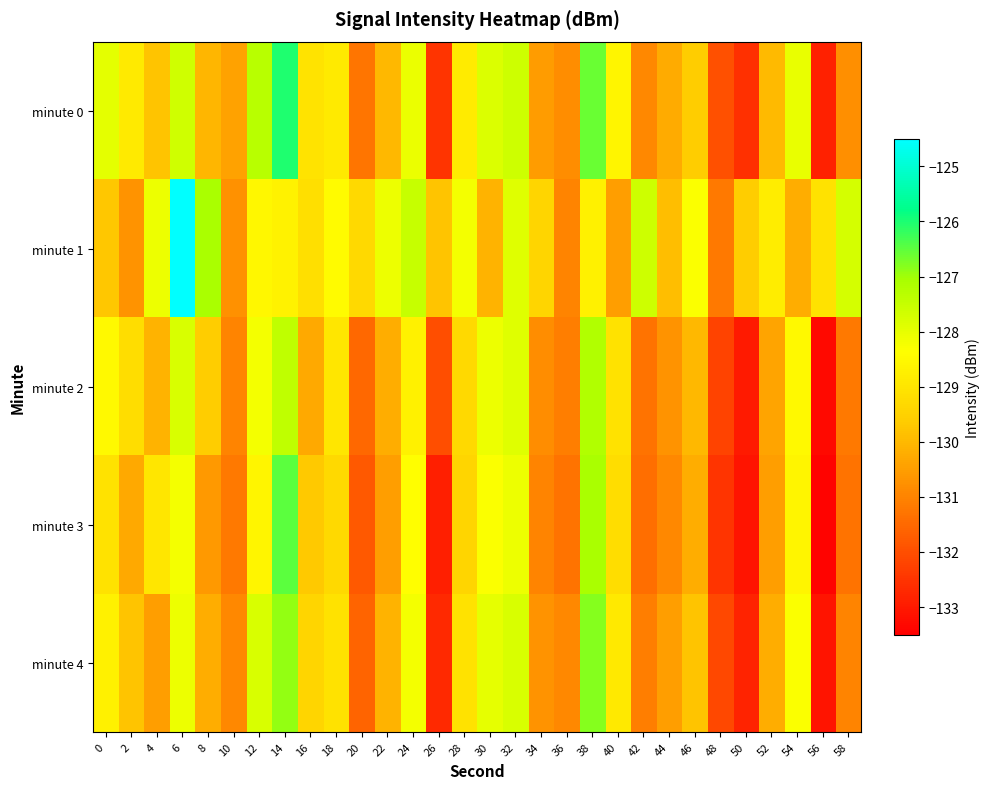

Reading left to right, list all the values displayed in this chart.

minute 0: 0=-128.0	2=-128.9	4=-129.8	6=-127.7	8=-130.0	10=-130.4	12=-127.3	14=-126.0	16=-129.1	18=-128.9	20=-131.3	22=-130.0	24=-128.1	26=-132.5	28=-128.8	30=-127.8	32=-127.6	34=-130.5	36=-130.8	38=-126.6	40=-128.6	42=-130.9	44=-130.2	46=-129.6	48=-132.0	50=-132.6	52=-130.0	54=-128.0	56=-132.8	58=-130.8
minute 1: 0=-129.7	2=-130.7	4=-128.1	6=-124.5	8=-127.1	10=-130.7	12=-128.5	14=-128.7	16=-129.2	18=-128.5	20=-129.3	22=-128.1	24=-127.5	26=-129.8	28=-128.2	30=-130.1	32=-127.9	34=-129.4	36=-131.0	38=-128.7	40=-130.5	42=-127.6	44=-129.9	46=-128.3	48=-131.2	50=-129.6	52=-128.8	54=-130.2	56=-129.1	58=-127.7
minute 2: 0=-128.5	2=-129.2	4=-130.1	6=-127.8	8=-129.6	10=-131.0	12=-128.2	14=-127.4	16=-130.3	18=-129.0	20=-131.5	22=-130.2	24=-128.7	26=-132.0	28=-129.3	30=-128.1	32=-127.9	34=-130.8	36=-131.1	38=-127.2	40=-129.1	42=-131.3	44=-130.7	46=-130.0	48=-132.2	50=-133.0	52=-130.4	54=-128.5	56=-133.3	58=-131.2
minute 3: 0=-129.1	2=-130.3	4=-129.0	6=-128.2	8=-130.6	10=-131.2	12=-128.6	14=-126.5	16=-129.7	18=-129.3	20=-131.8	22=-130.5	24=-128.4	26=-132.9	28=-129.4	30=-128.3	32=-128.1	34=-131.0	36=-131.3	38=-127.1	40=-129.2	42=-131.4	44=-130.9	46=-130.2	48=-132.5	50=-133.1	52=-130.5	54=-128.6	56=-133.4	58=-131.3
minute 4: 0=-128.7	2=-129.8	4=-130.5	6=-128.1	8=-130.2	10=-130.9	12=-127.8	14=-126.9	16=-129.4	18=-129.1	20=-131.6	22=-130.1	24=-128.2	26=-132.7	28=-129.1	30=-128.0	32=-127.8	34=-130.7	36=-130.9	38=-126.8	40=-128.9	42=-131.1	44=-130.5	46=-129.8	48=-132.1	50=-132.8	52=-130.2	54=-128.3	56=-133.1	58=-131.0